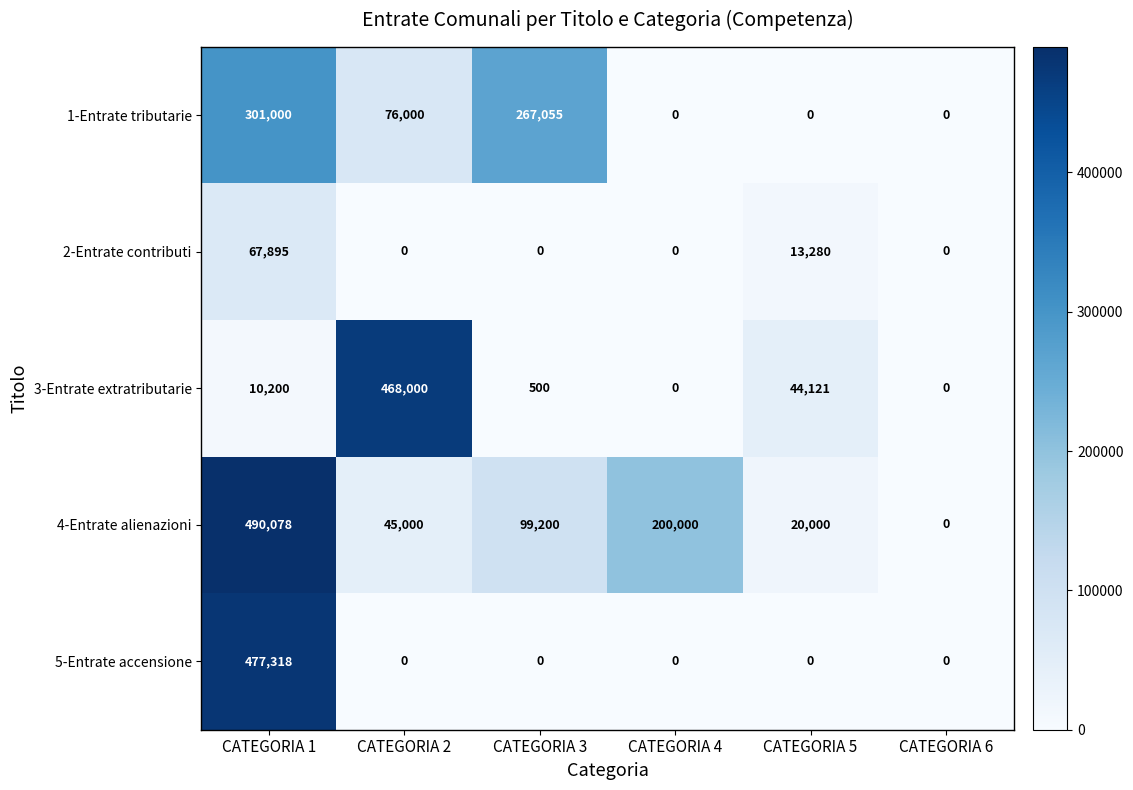

How many series are shown in this chart?

5